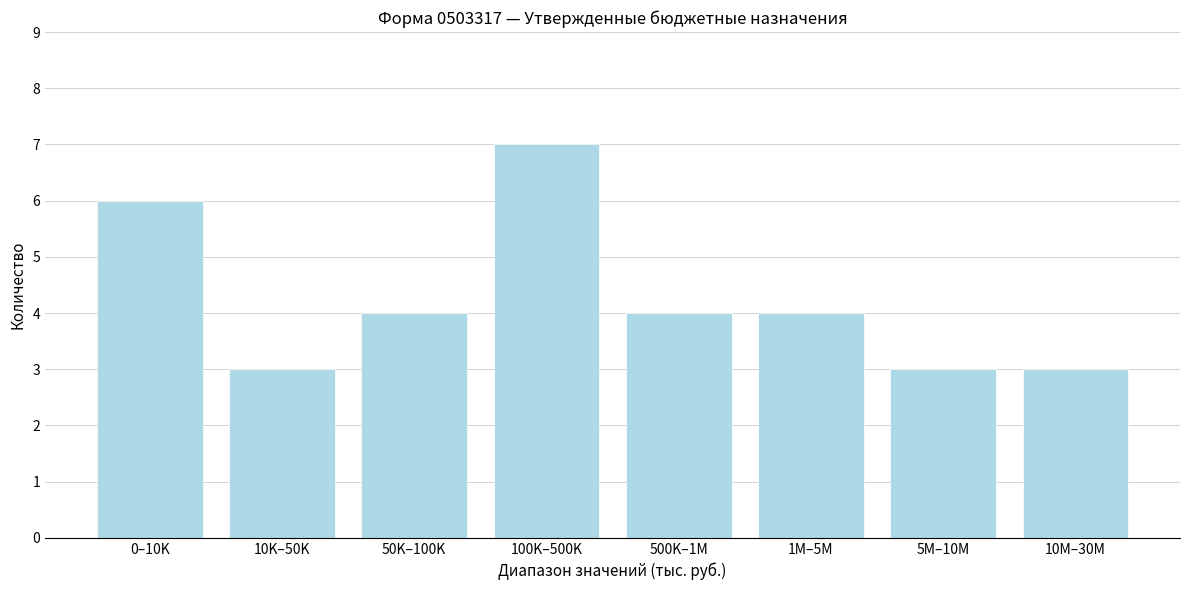

Reading right to left, list all the values displayed in this chart.

10M–30M=3	5M–10M=3	1M–5M=4	500K–1M=4	100K–500K=7	50K–100K=4	10K–50K=3	0–10K=6